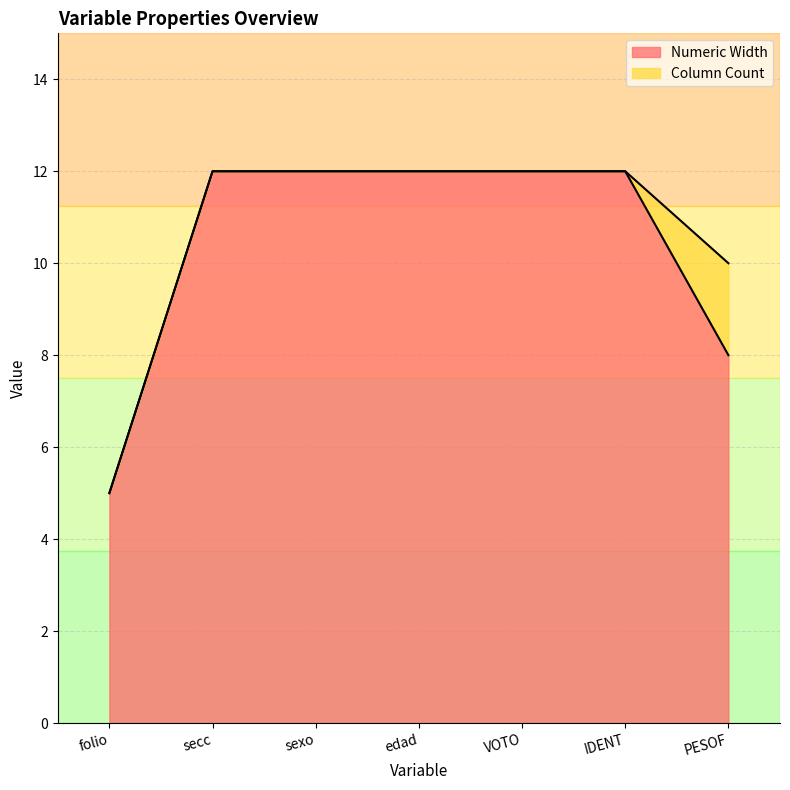

Rank the categories by value from lowest to highest.

folio, PESOF, secc, sexo, edad, VOTO, IDENT